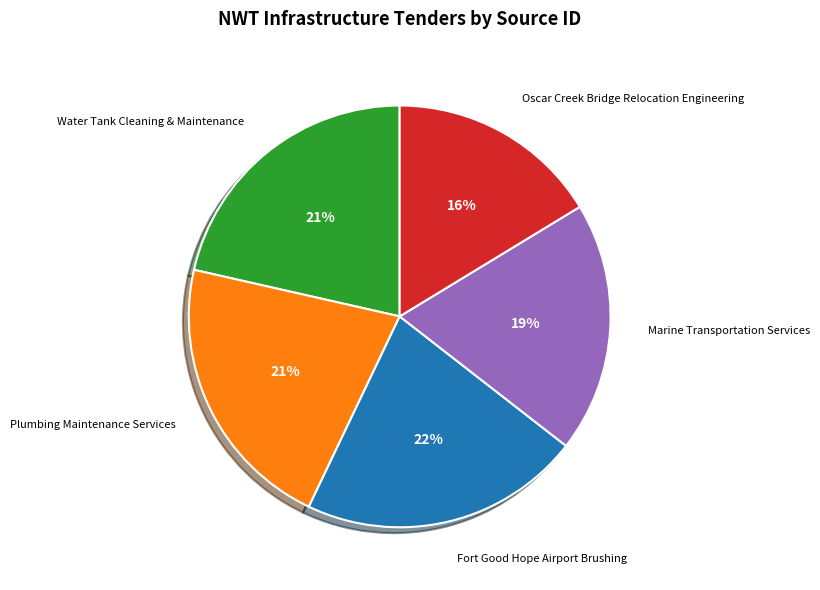

Is there a majority slice in this chart?

No